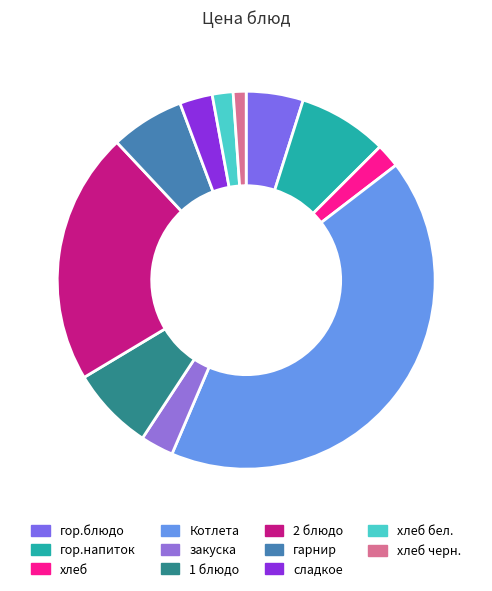

To the nearest percent, what percentage of the pie is хлеб черн.?

1%